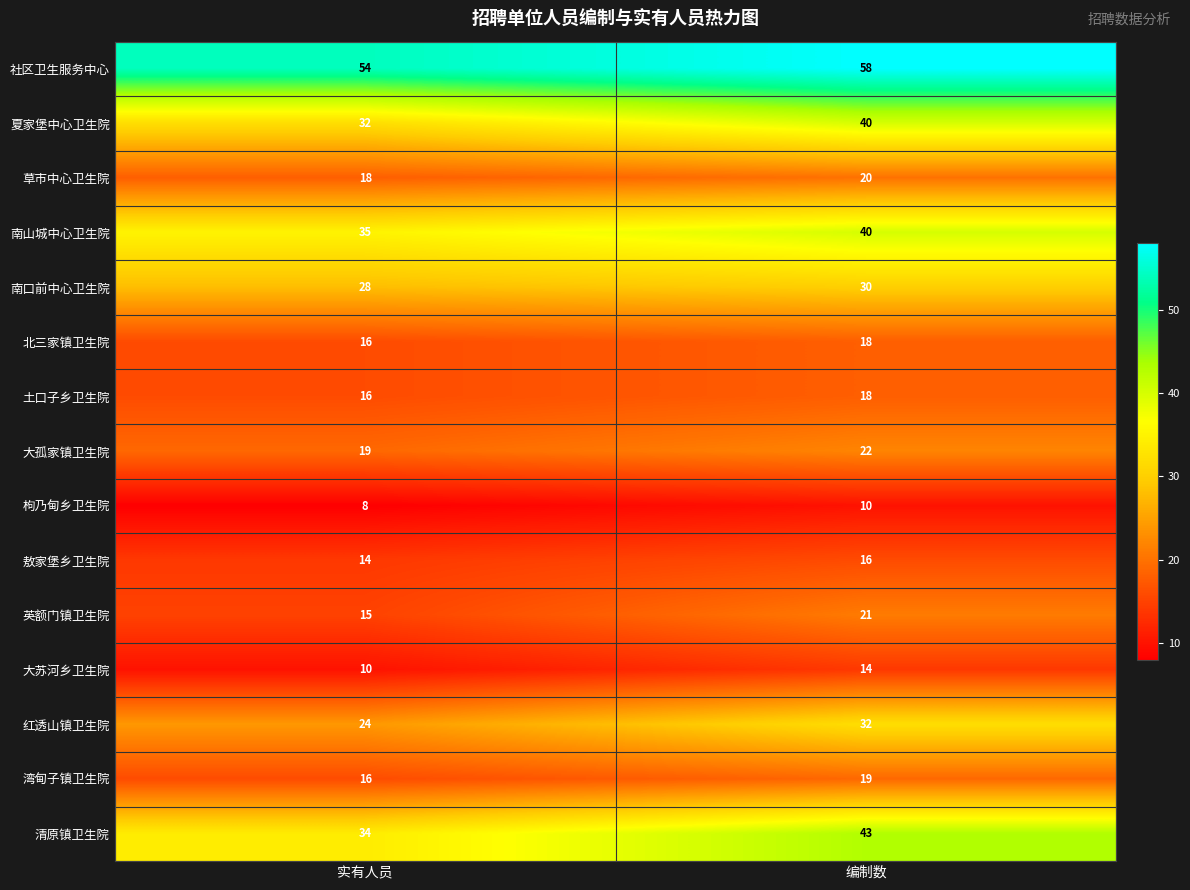

Which series changed the most between 实有人员 and 编制数?

清原镇卫生院